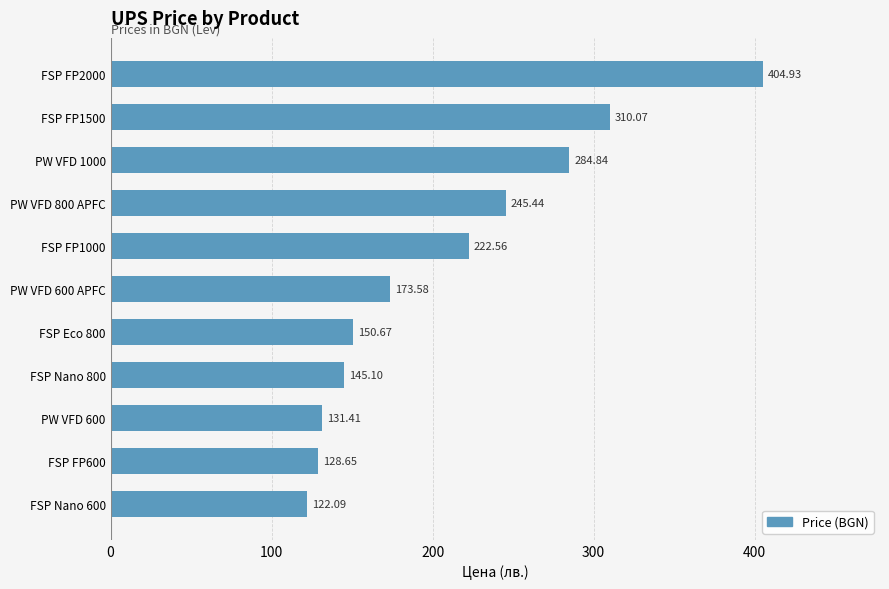

List the labels in order of value, largest first.

FSP FP2000, FSP FP1500, PW VFD 1000, PW VFD 800 APFC, FSP FP1000, PW VFD 600 APFC, FSP Eco 800, FSP Nano 800, PW VFD 600, FSP FP600, FSP Nano 600